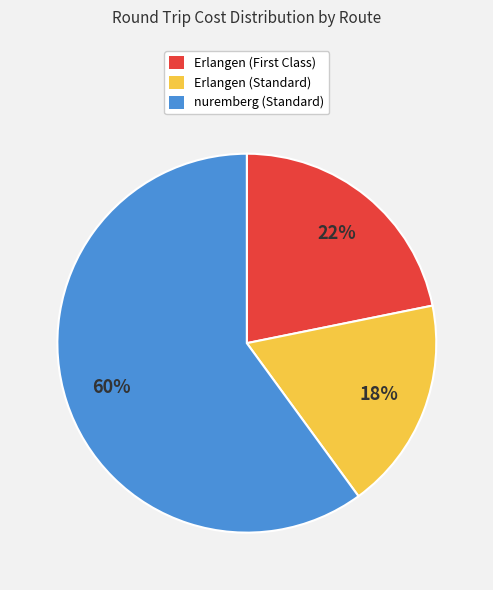

How many slices are in this pie chart?

3